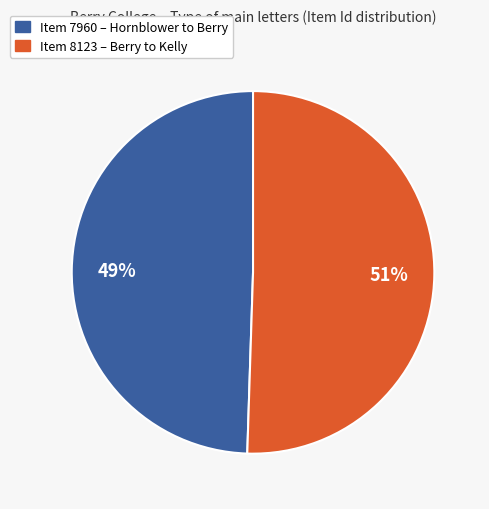

Is there any slice that represents more than half of the pie?

Yes